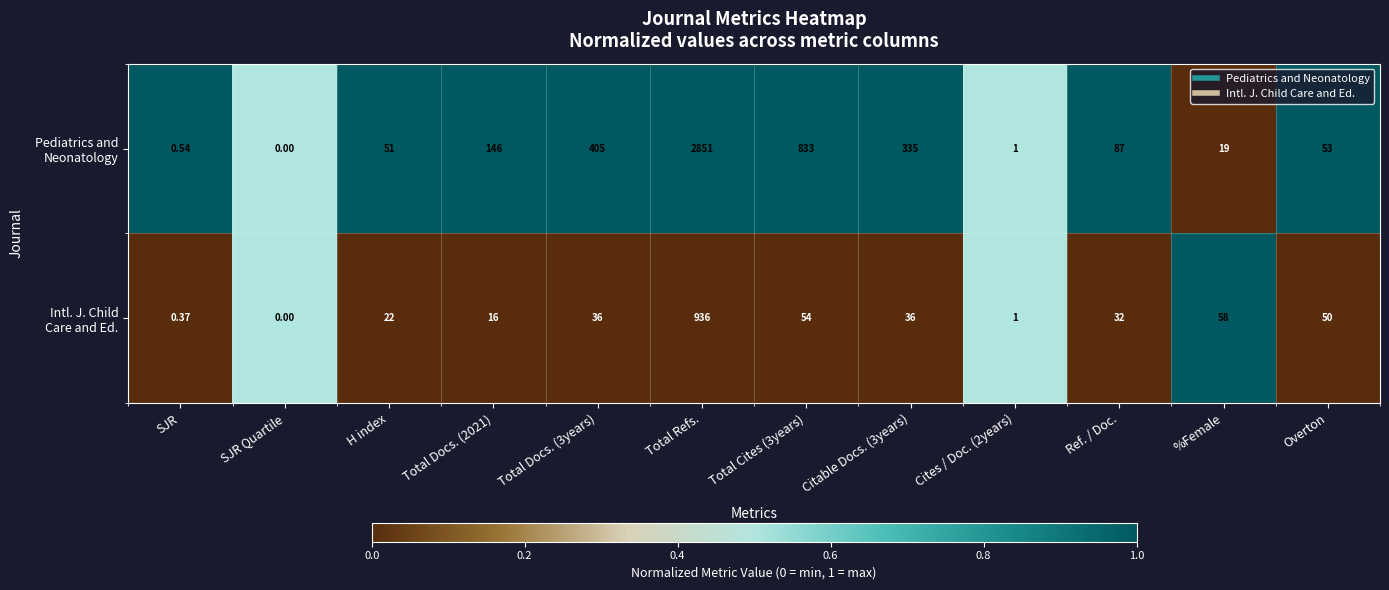

At which category is the sum across all series the highest?

Total Refs.